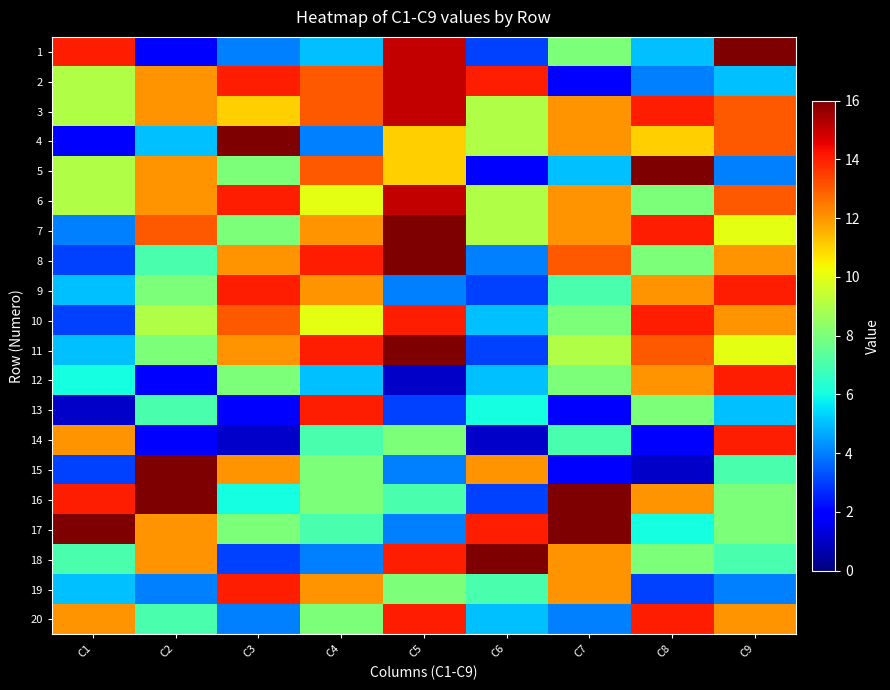

Count the number of data series in this chart.

20